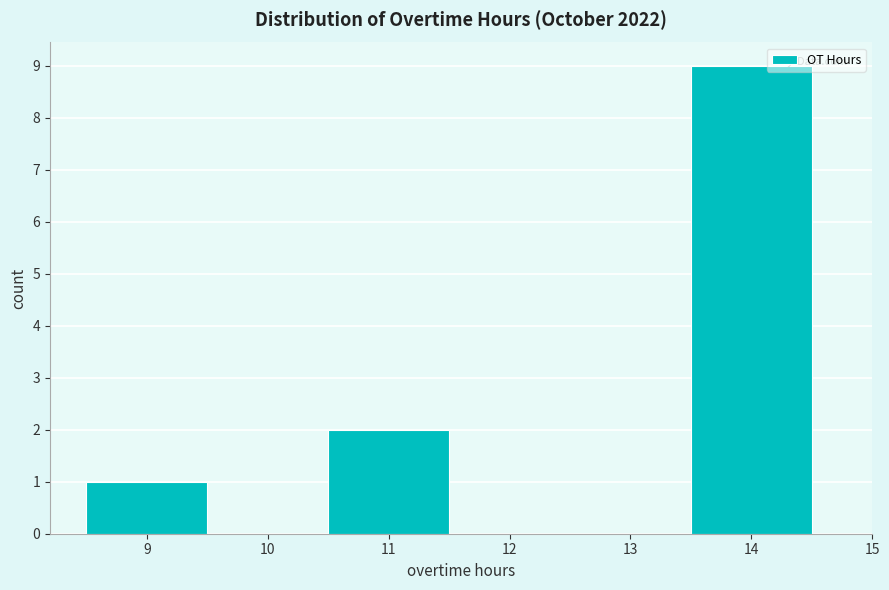

Reading left to right, list every bar in this chart as the range it spans on the x-axis followed by its height. The values are not printed on the chart, so give them approximately, as read against the axis.

8.5 to 9.5: 1
9.5 to 10.5: 0
10.5 to 11.5: 2
11.5 to 12.5: 0
12.5 to 13.5: 0
13.5 to 14.5: 9